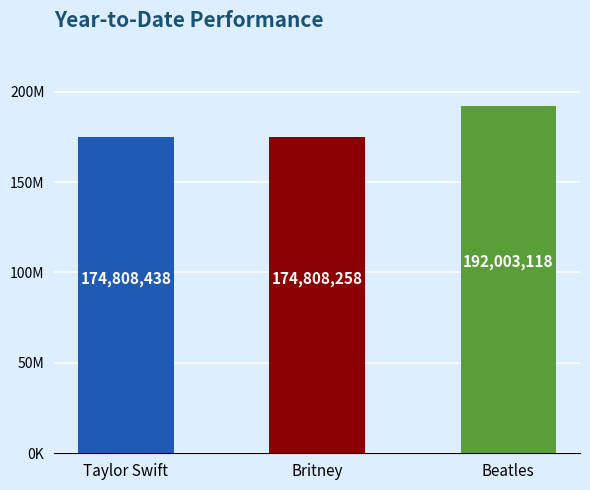

What is the greatest value displayed?

192003118